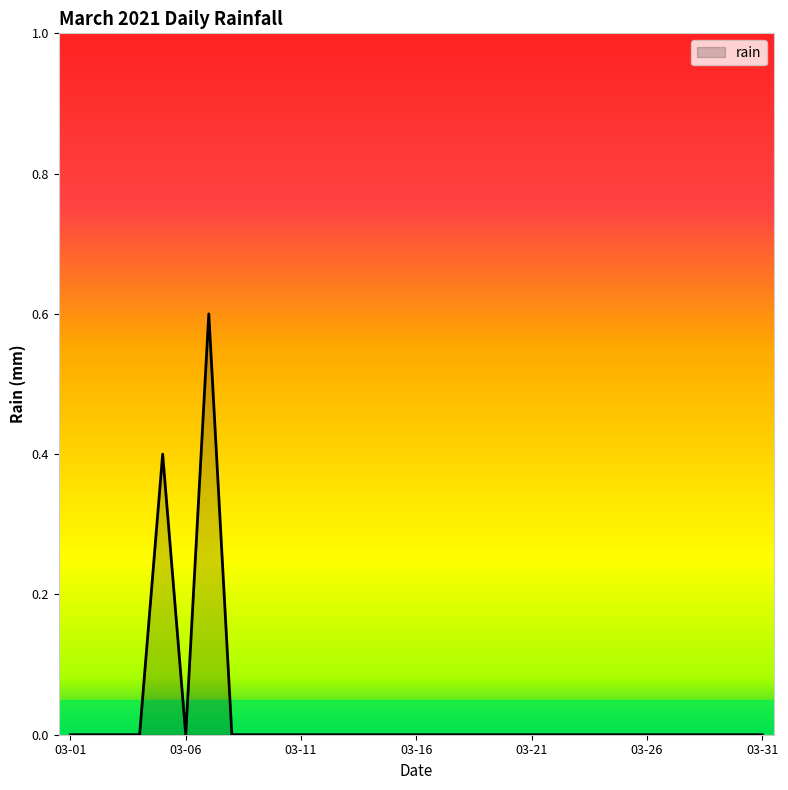

What is the difference between the maximum and minimum values?

0.6